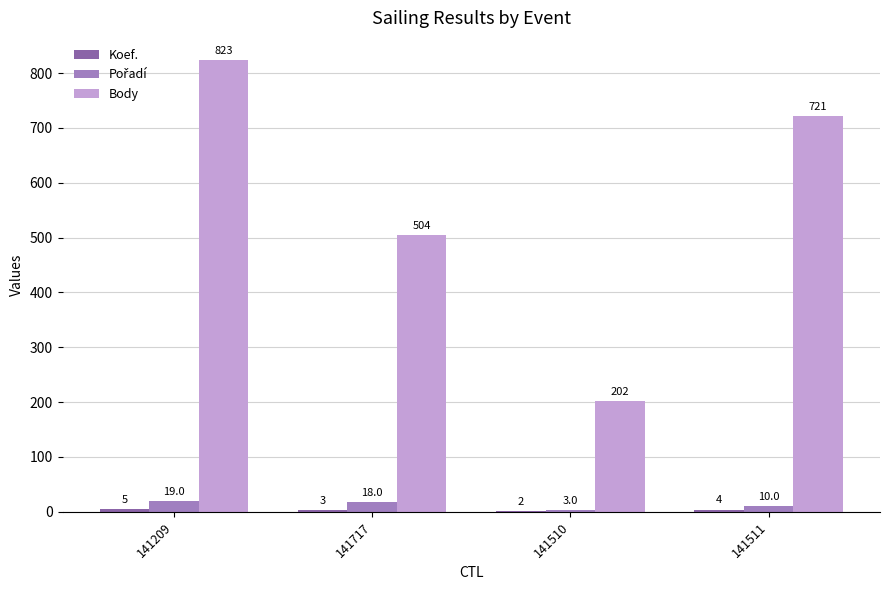

Where does the Body series first go above 721?

141209